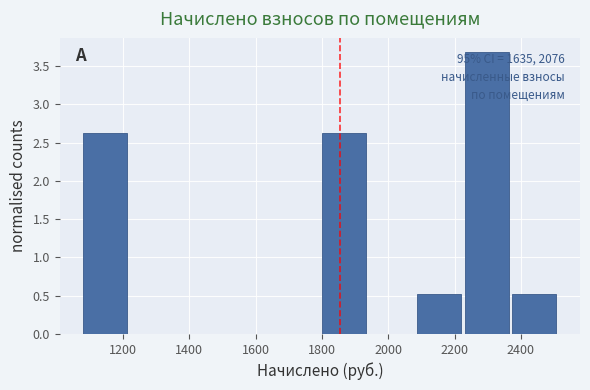

Over which range of the x-axis is the bar tallest?

2240 to 2380